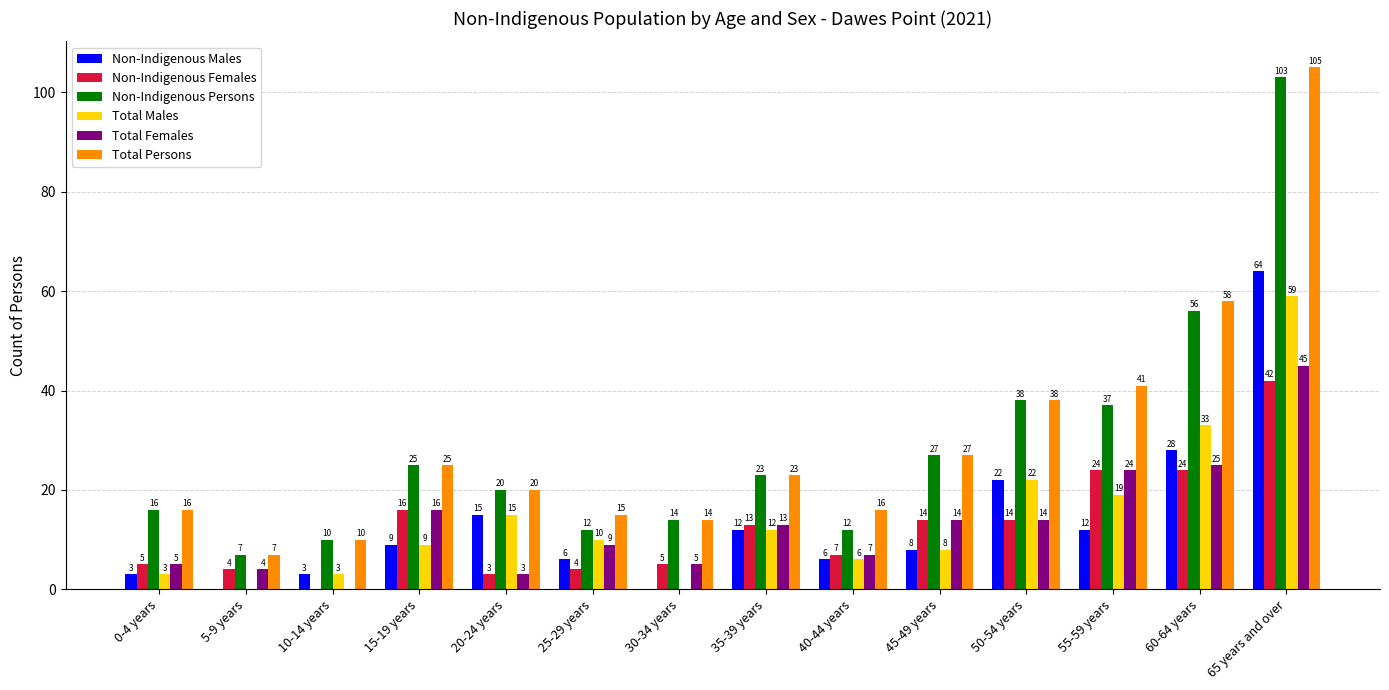

What is the sum of the Non-Indigenous Males values at 25-29 years and 10-14 years?

9